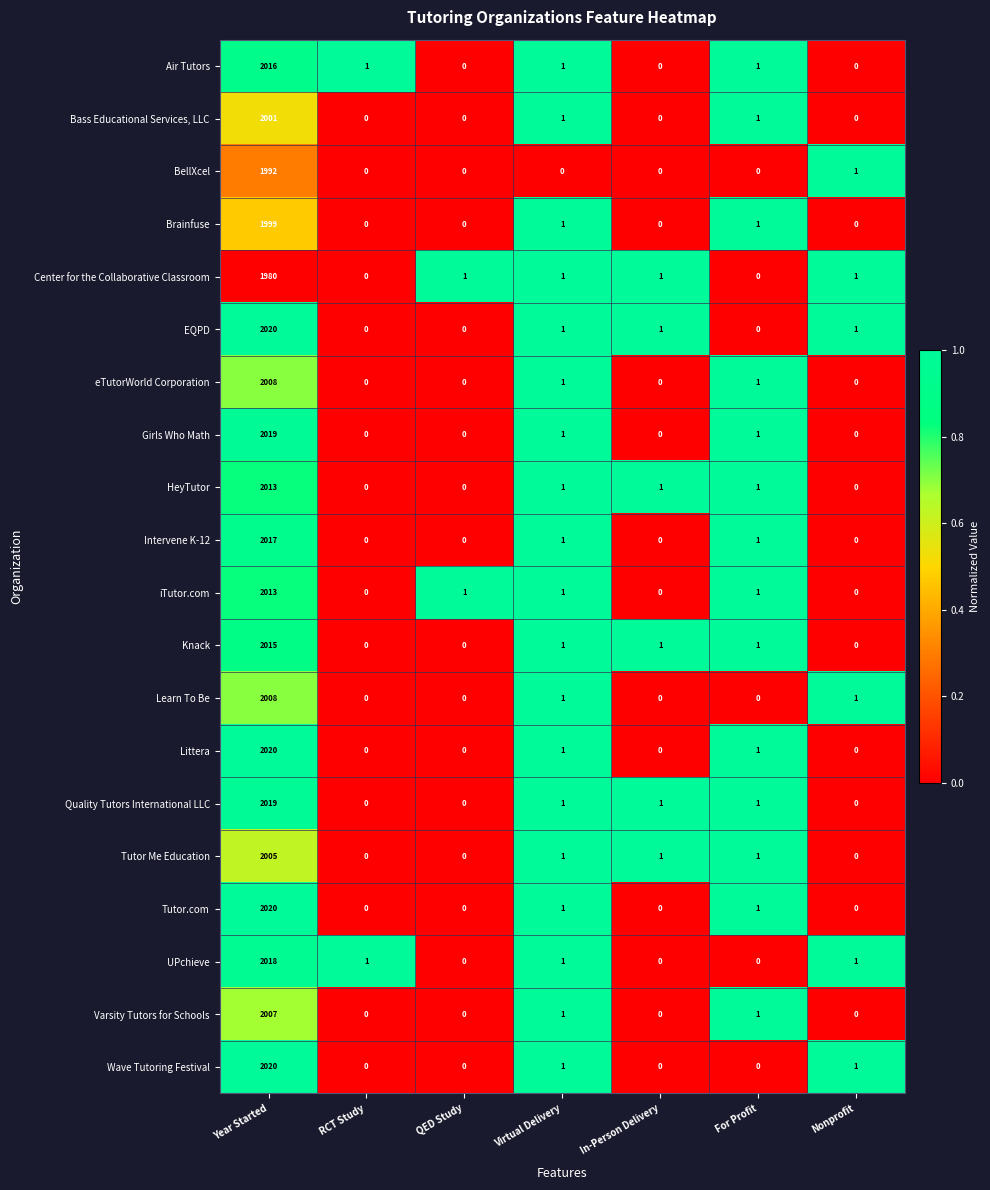

How many categories are shown in the chart?

7